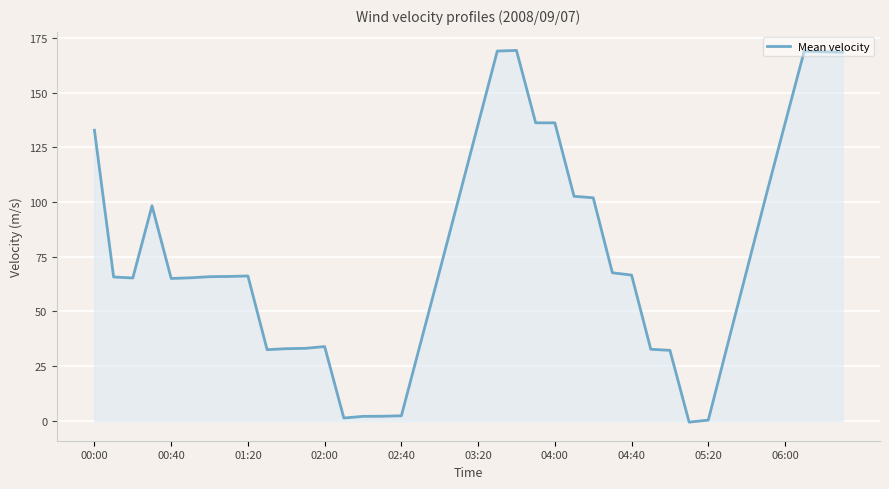

What is the difference between the maximum and minimum values?

169.8